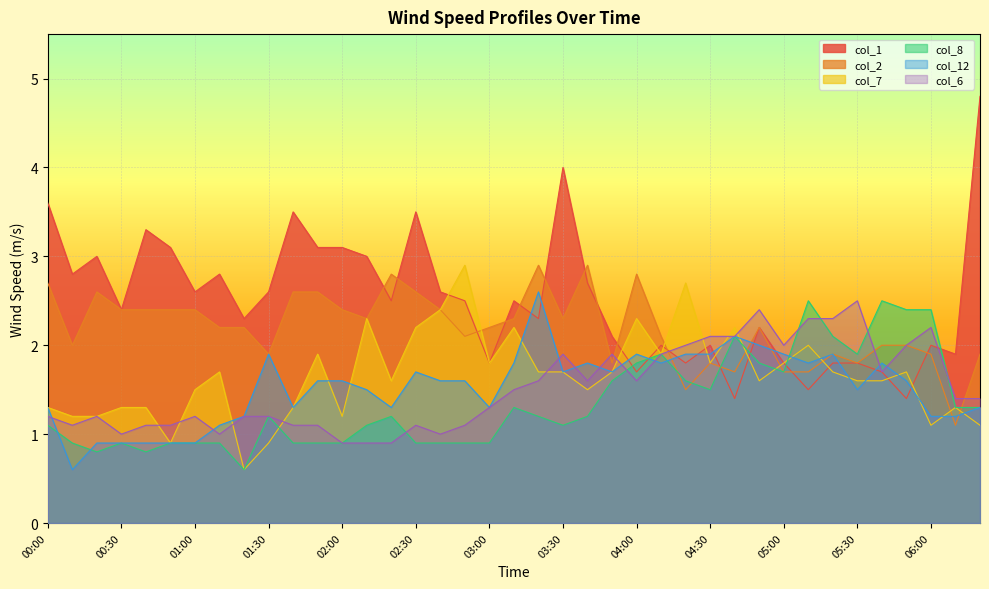

At which category is the sum across all series the highest?

03:30